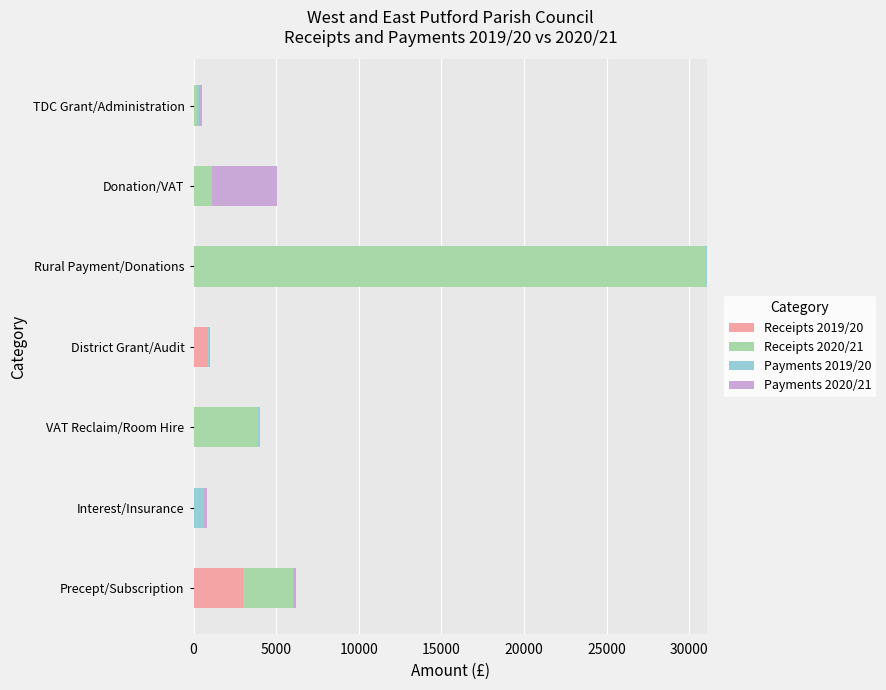

At which category is the sum across all series the highest?

Rural Payment/Donations